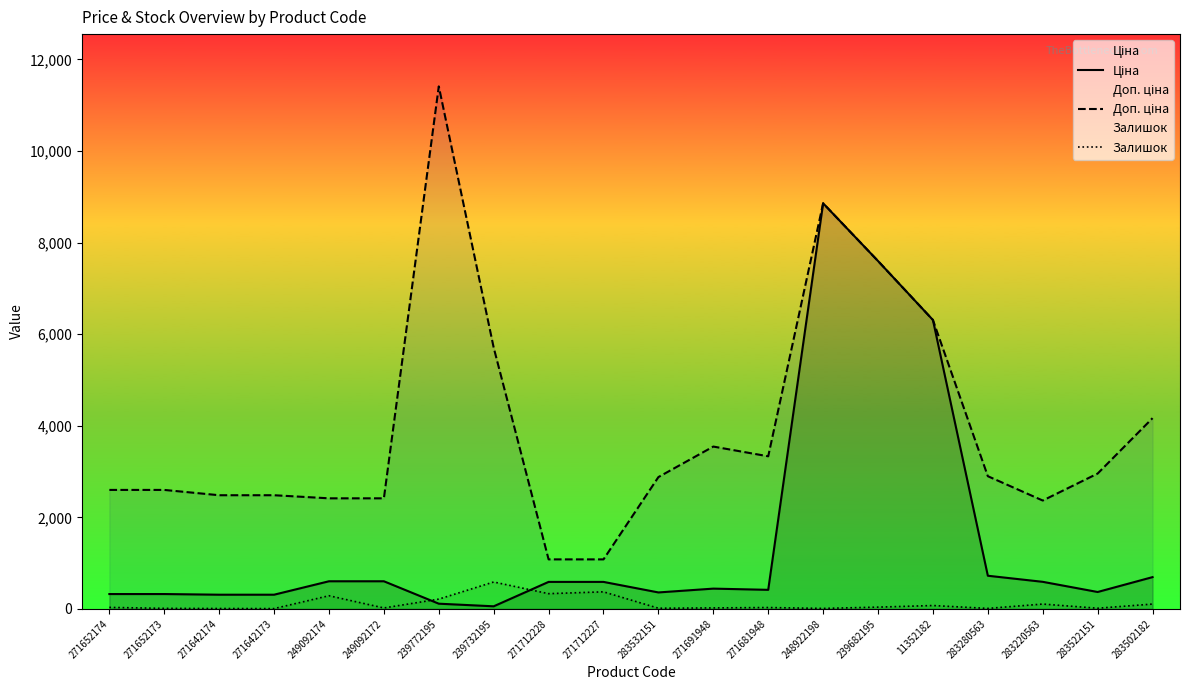

True or false: Доп. ціна and Залишок cross at least once.

False